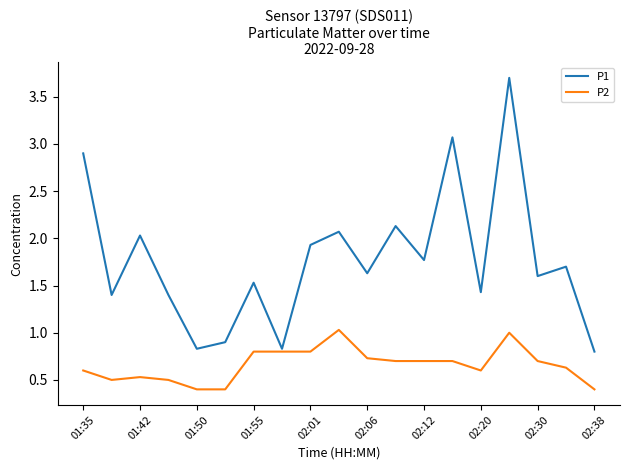

Which series has the largest range (max minus min)?

P1